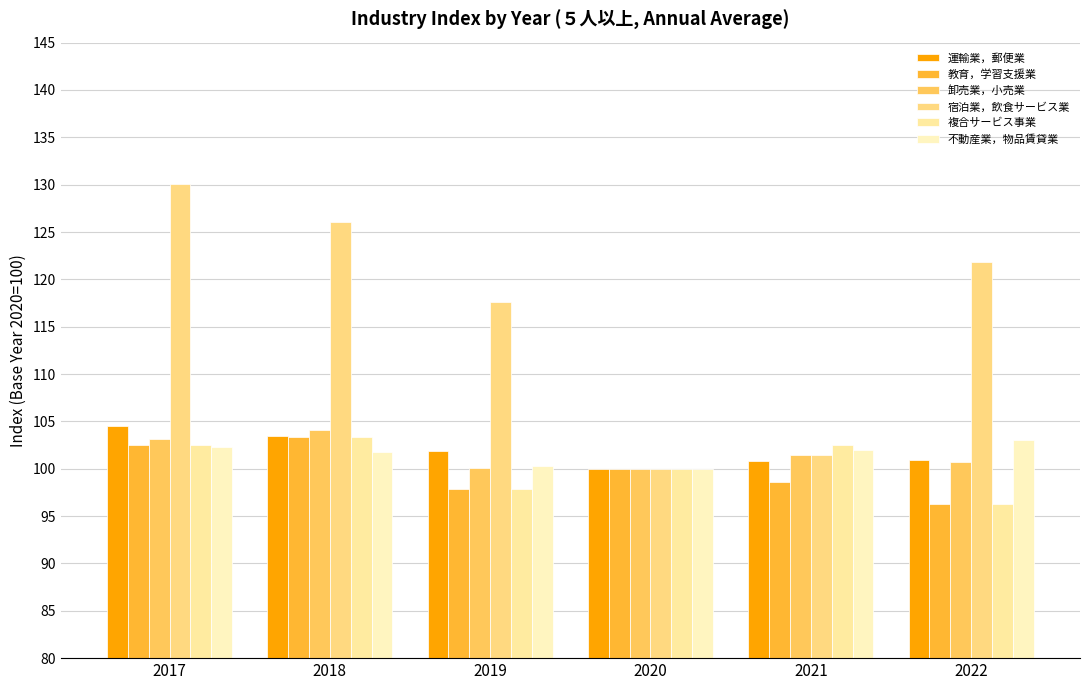

How many data points in 複合サービス事業 are less than 102?

3